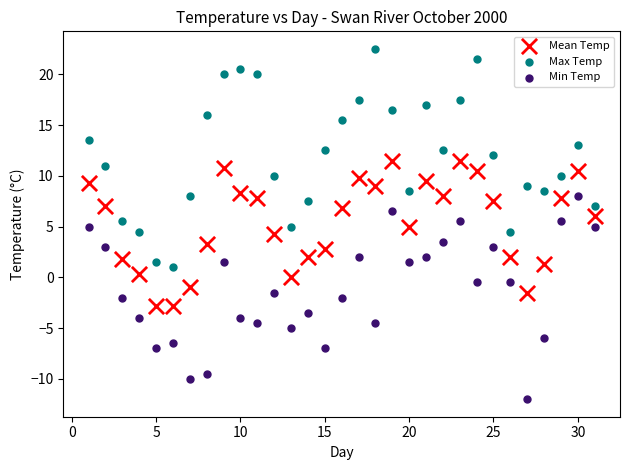

Across all data points, what is the range of X values (max minus min)?

30.0